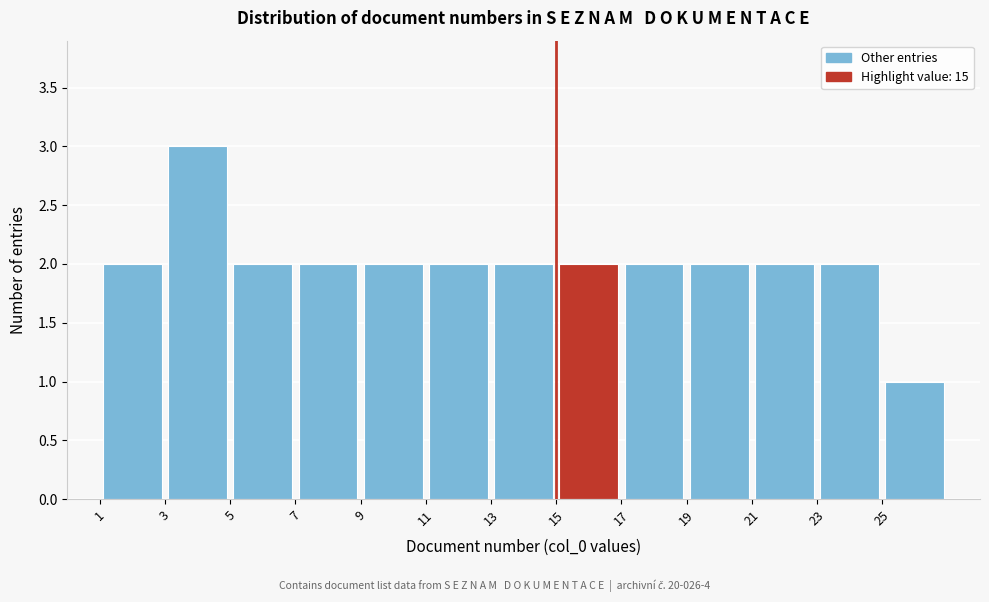

Reading left to right, transcribe this chart: for each bar, give the range it covers on the x-axis and its height. The values are not printed on the chart, so give them approximately, as read against the axis.

1 to 3: 2
3 to 5: 3
5 to 7: 2
7 to 9: 2
9 to 11: 2
11 to 13: 2
13 to 15: 2
15 to 17: 2
17 to 19: 2
19 to 21: 2
21 to 23: 2
23 to 25: 2
25 to 27: 1